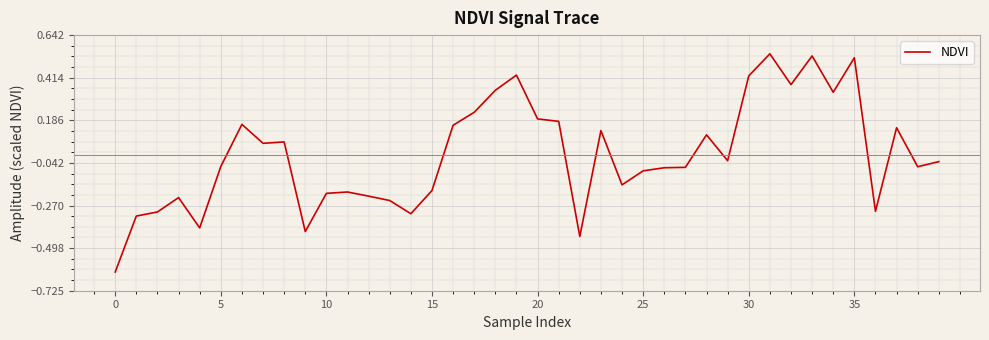

What is the difference between the maximum and minimum values?

1.2